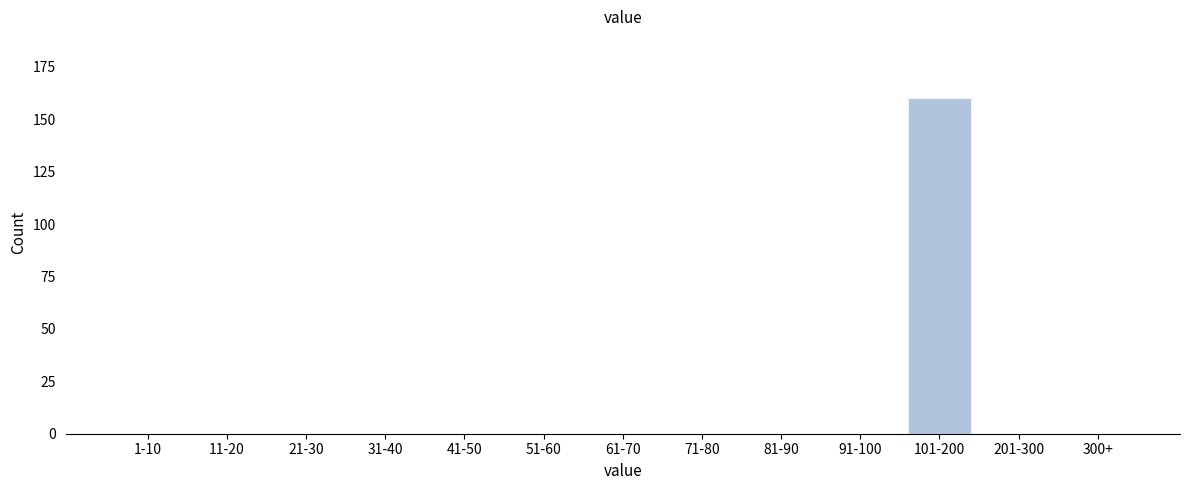

Reading right to left, what are all the values shown in this chart?

300+=0	201-300=0	101-200=160	91-100=0	81-90=0	71-80=0	61-70=0	51-60=0	41-50=0	31-40=0	21-30=0	11-20=0	1-10=0